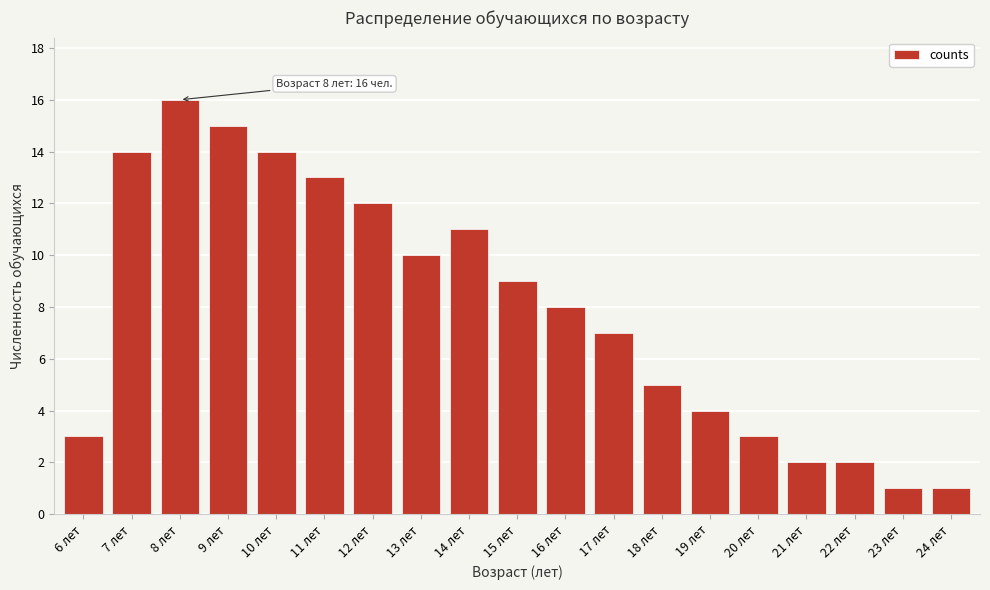

Reading right to left, transcribe all the data shown in this chart.

1	1	2	2	3	4	5	7	8	9	11	10	12	13	14	15	16	14	3